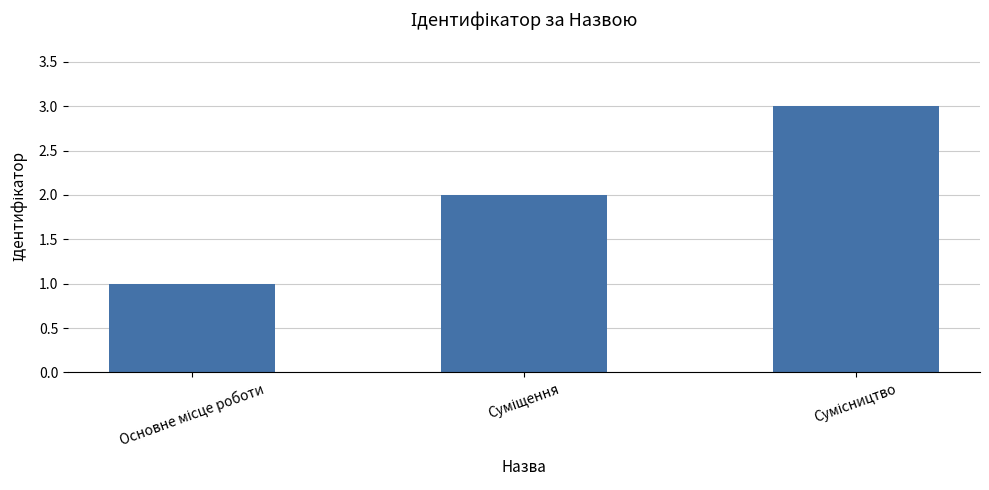

What is the maximum value shown in the chart?

3